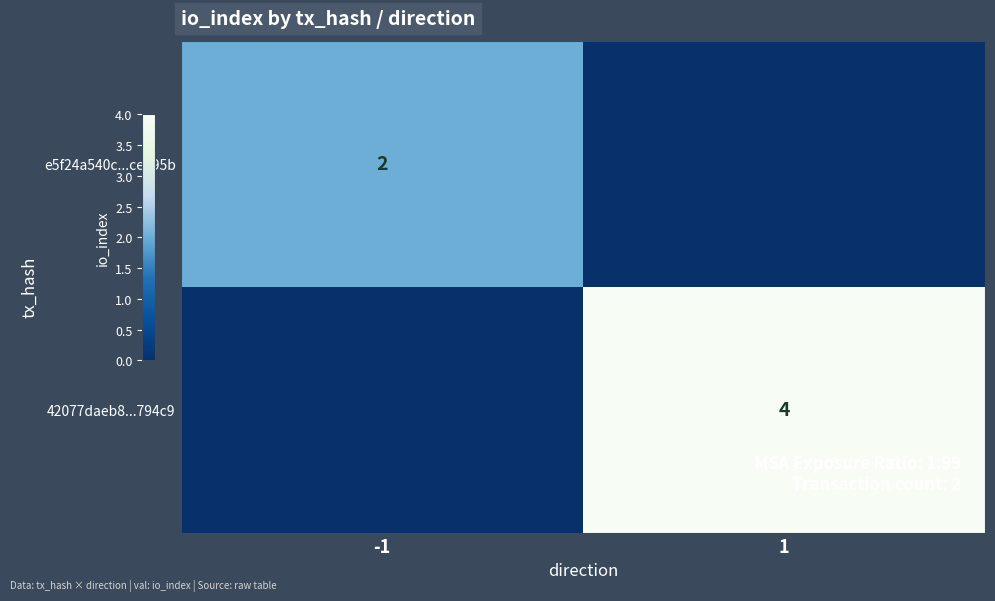

The value of 42077daeb8...794c9 at 1 is 4. True or false?

True